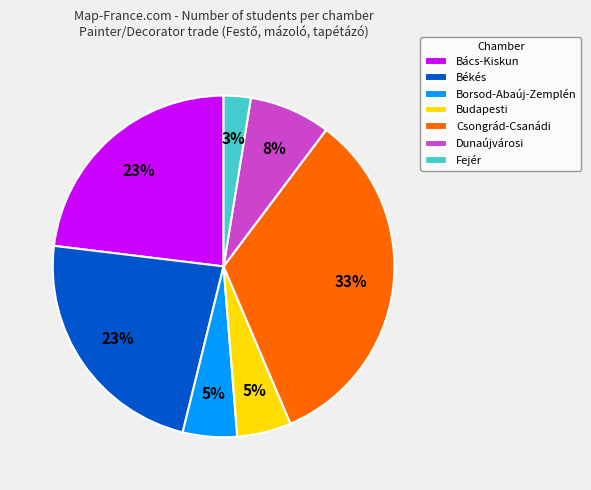

Combined, do Borsod-Abaúj-Zemplén and Dunaújvárosi account for over 50%?

No